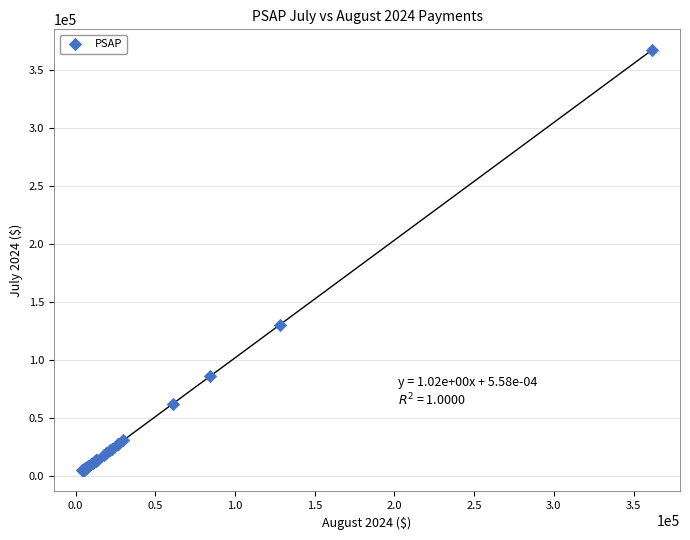

What Y value in the scatter plot is closest to 185841?

130407.3